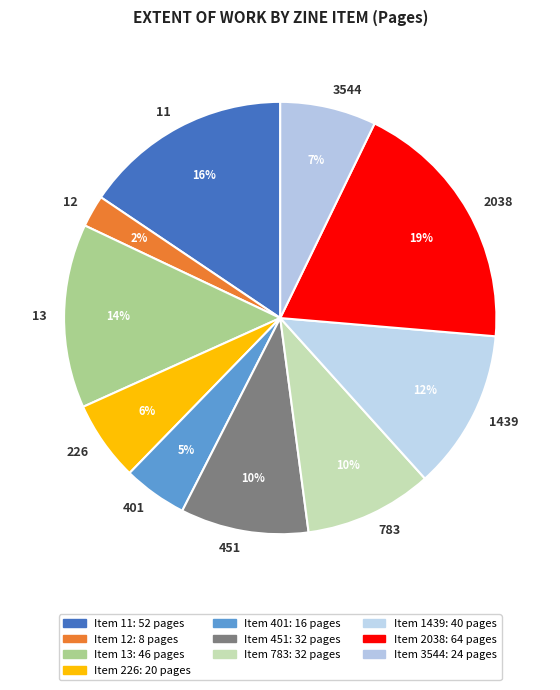

What is the largest slice in the pie chart?

2038